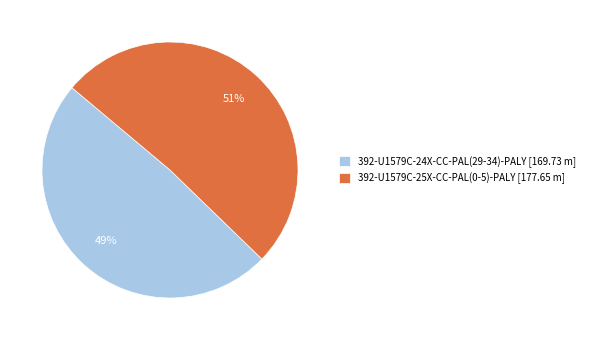

Count the number of slices in the pie.

2